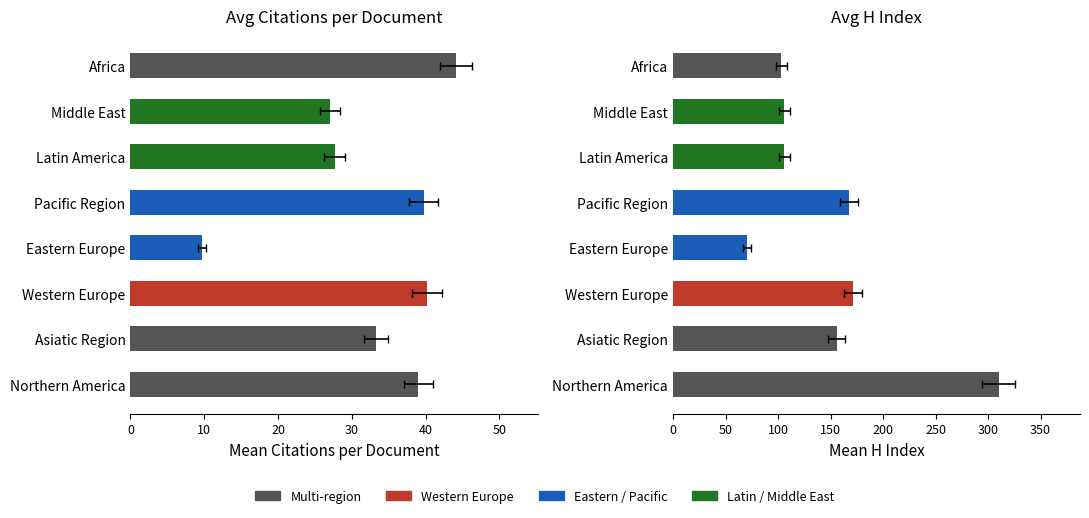

What is the greatest value displayed?

44.1